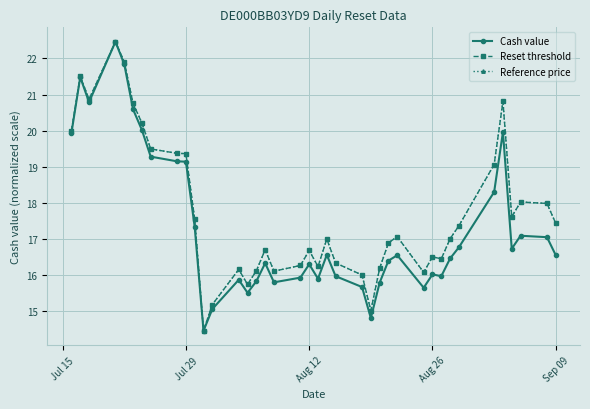

Is this an area chart (filled region under the line)?

No